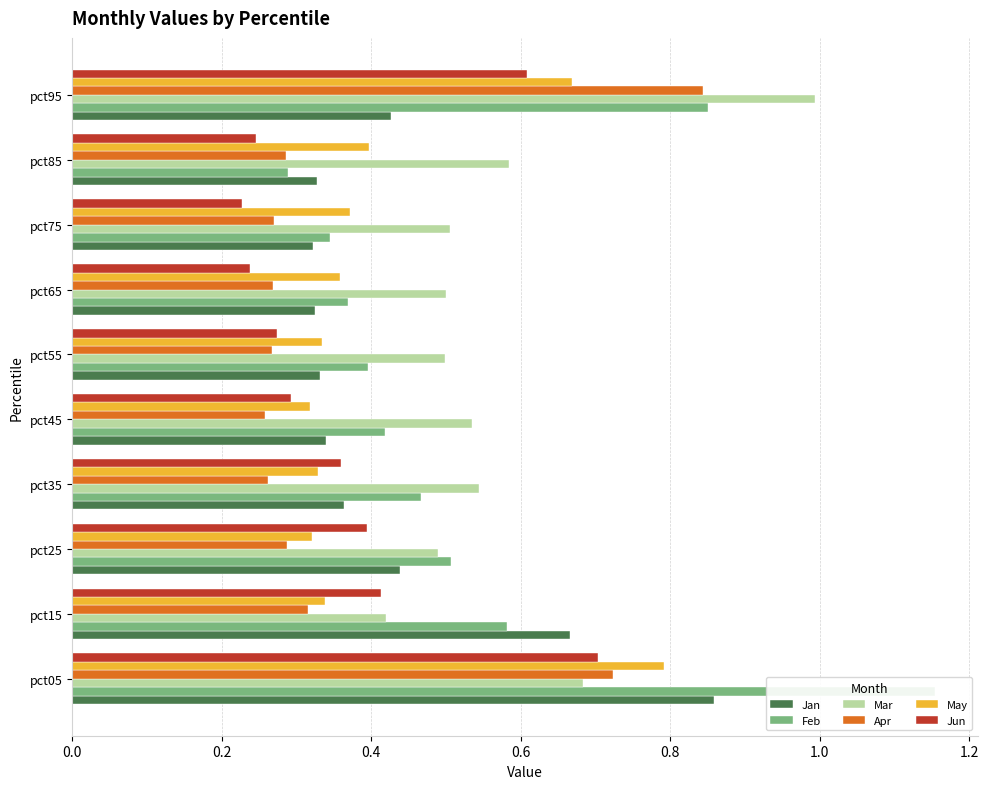

What is the smallest value displayed?

0.2